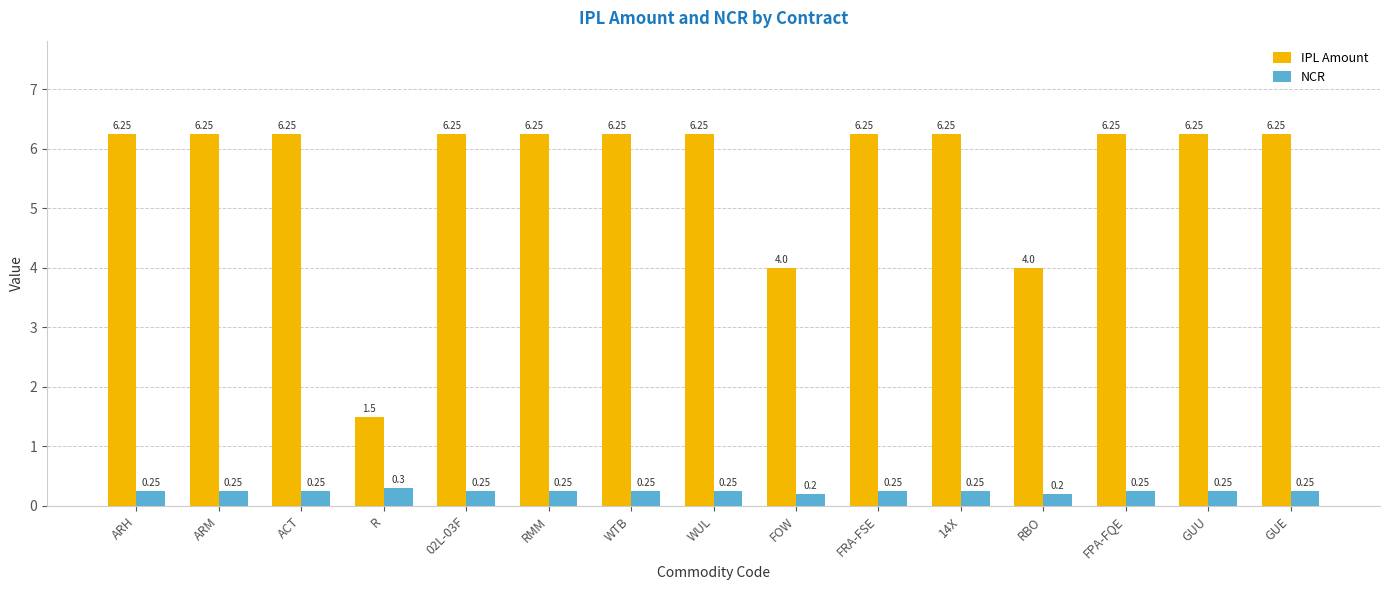

What is the minimum value shown in the chart?

0.2